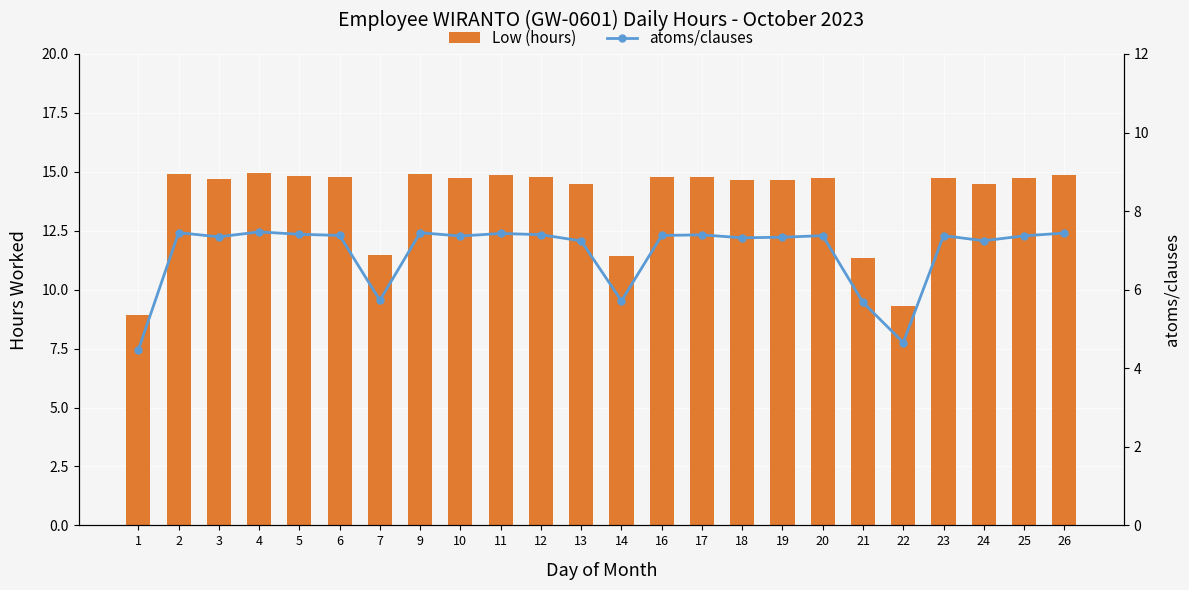

List the labels in order of atoms/clauses value, smallest first.

1, 22, 21, 14, 7, 13, 24, 18, 19, 3, 10, 25, 20, 23, 6, 16, 17, 12, 5, 11, 26, 2, 9, 4